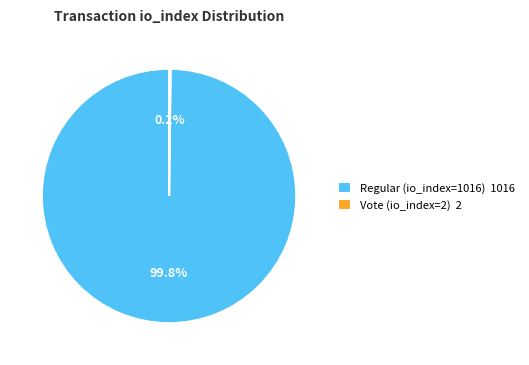

What portion of the pie excludes Regular (io_index=1016) 1016?

0.2%